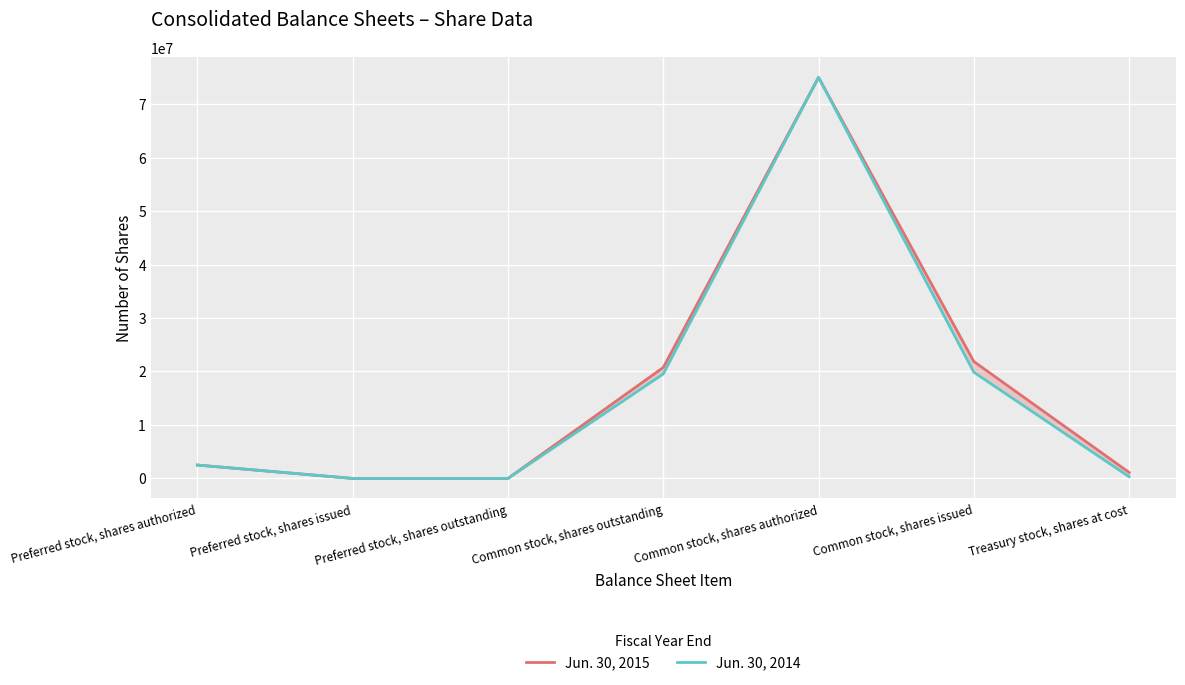

What is the label of the 3rd point from the left?

Preferred stock, shares outstanding